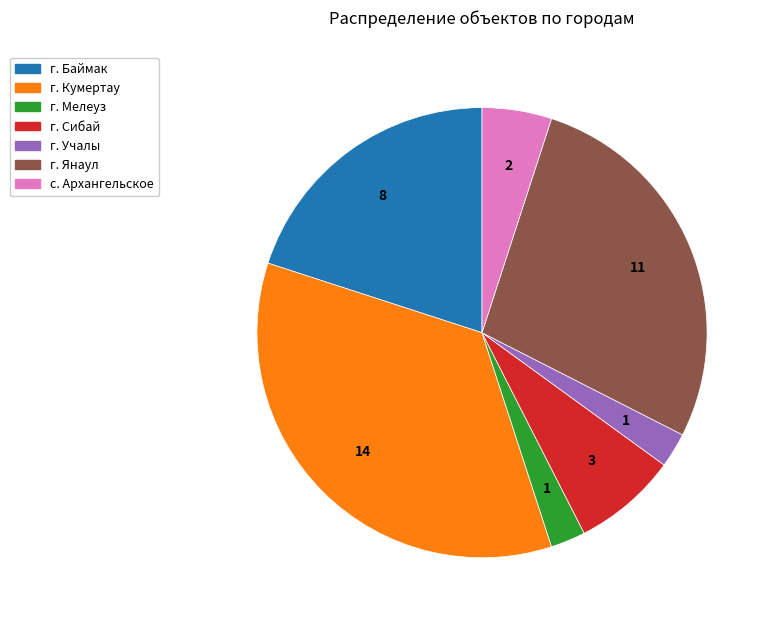

Approximately how many times larger is the value at г. Кумертау compared to с. Архангельское?

7.0